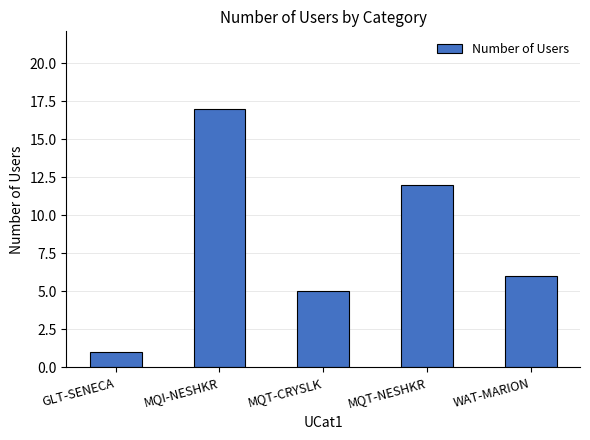

What position from the left is MQT-NESHKR?

4